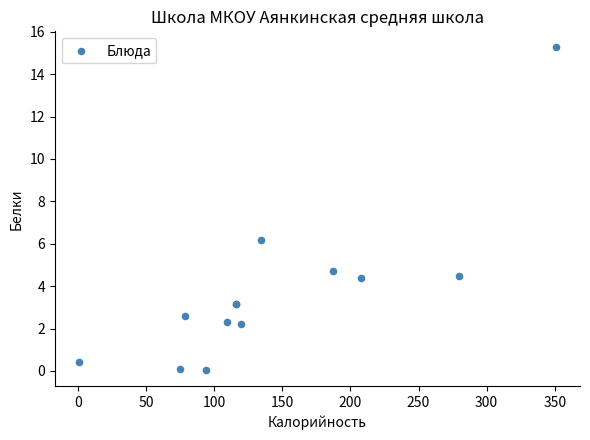

What Y value in the scatter plot is closest to 7?

6.2